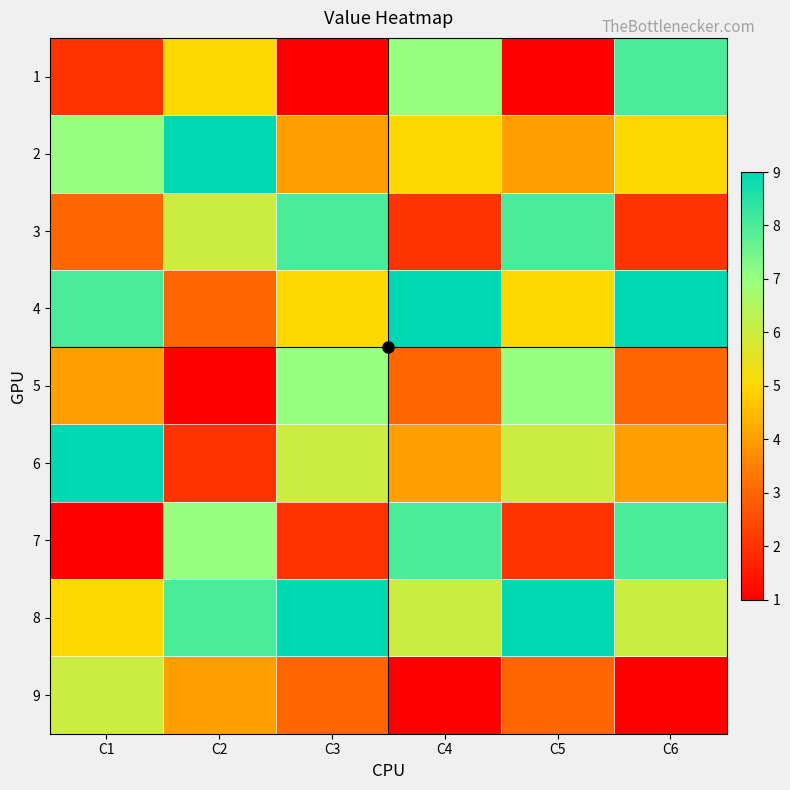

Reading left to right, extract all data points from this chart.

1: C1=2	C2=5	C3=1	C4=7	C5=1	C6=8
2: C1=7	C2=9	C3=4	C4=5	C5=4	C6=5
3: C1=3	C2=6	C3=8	C4=2	C5=8	C6=2
4: C1=8	C2=3	C3=5	C4=9	C5=5	C6=9
5: C1=4	C2=1	C3=7	C4=3	C5=7	C6=3
6: C1=9	C2=2	C3=6	C4=4	C5=6	C6=4
7: C1=1	C2=7	C3=2	C4=8	C5=2	C6=8
8: C1=5	C2=8	C3=9	C4=6	C5=9	C6=6
9: C1=6	C2=4	C3=3	C4=1	C5=3	C6=1